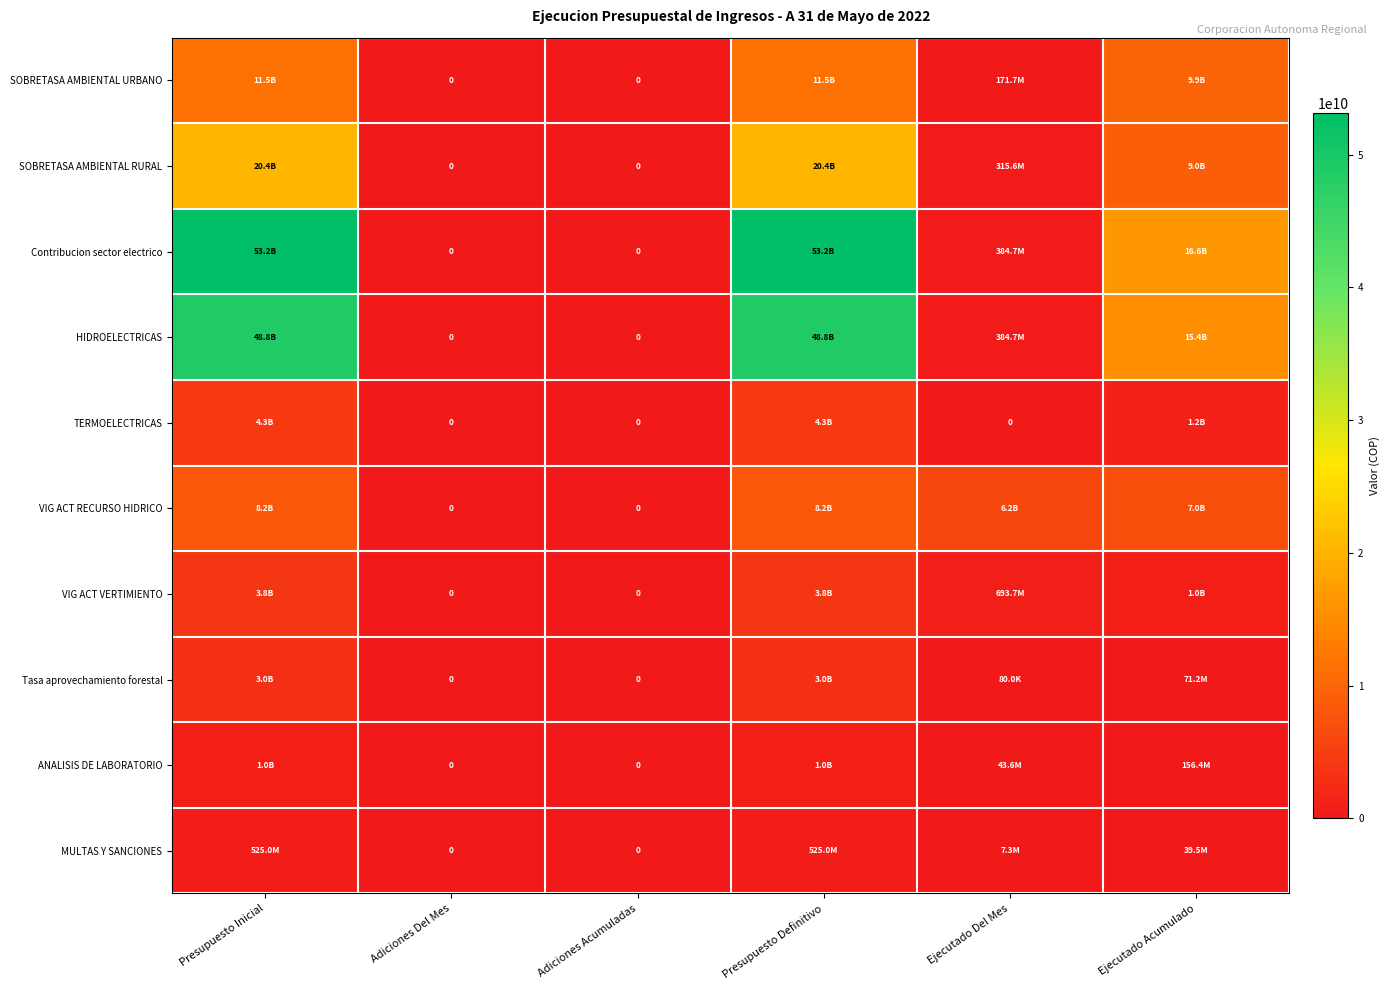

True or false: SOBRETASA AMBIENTAL URBANO has a value of 11453400000.0 at Presupuesto Inicial.

True